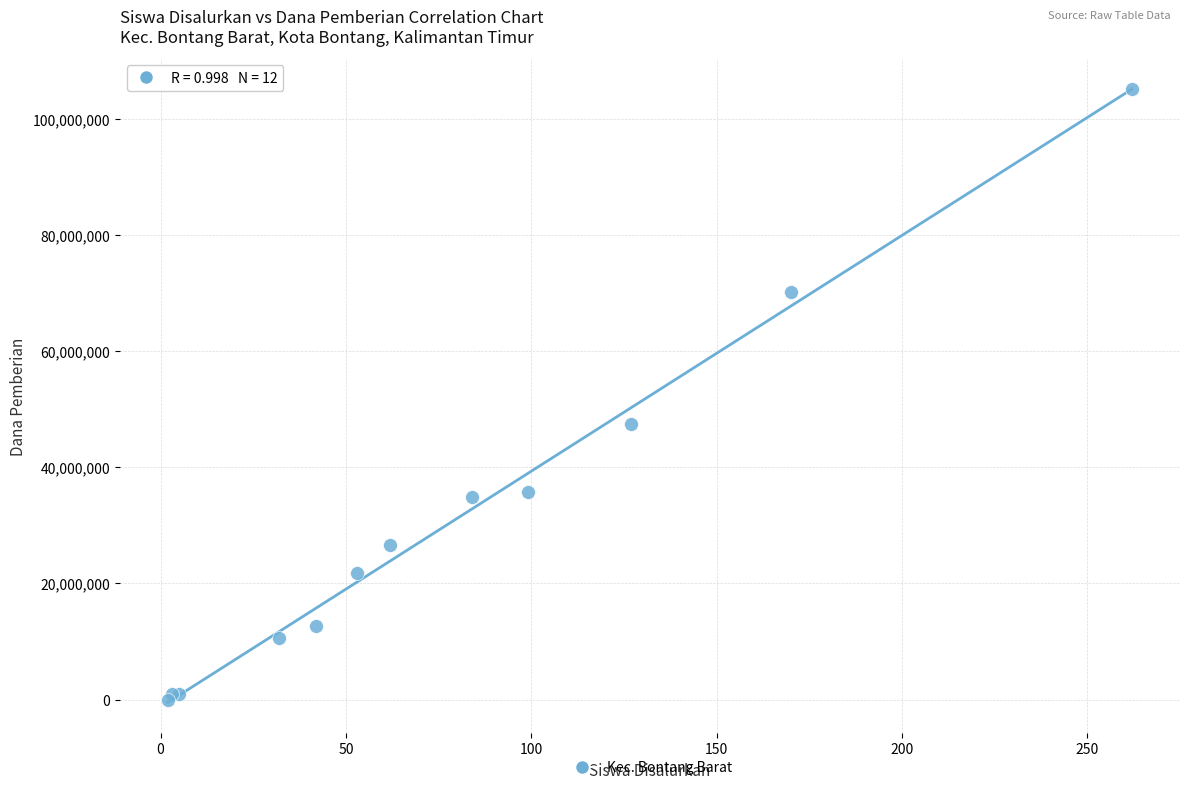

What Y value in the scatter plot is closest to 52537500?

47475000